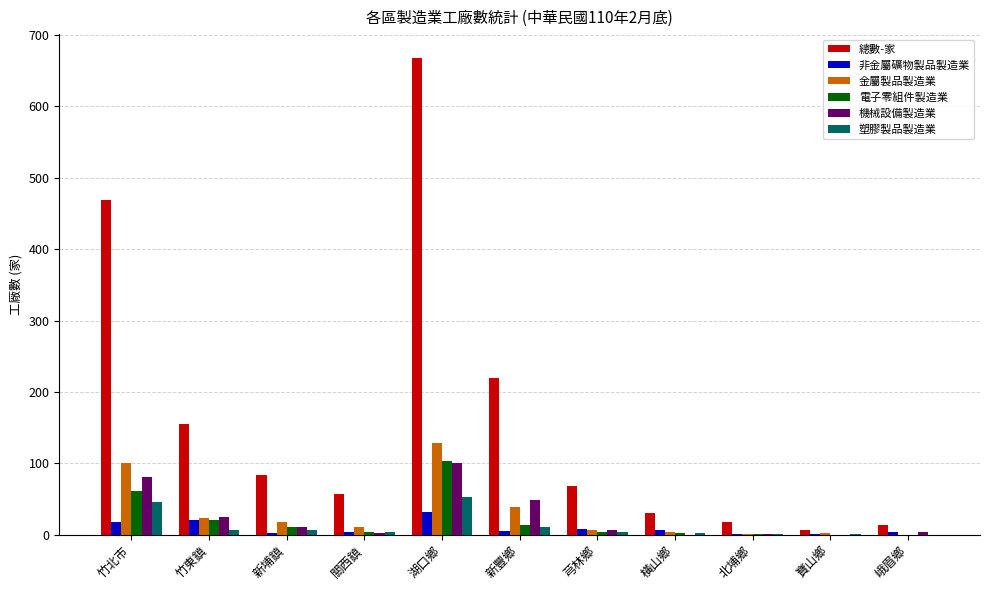

What is the average value of the 電子零組件製造業 series?

20